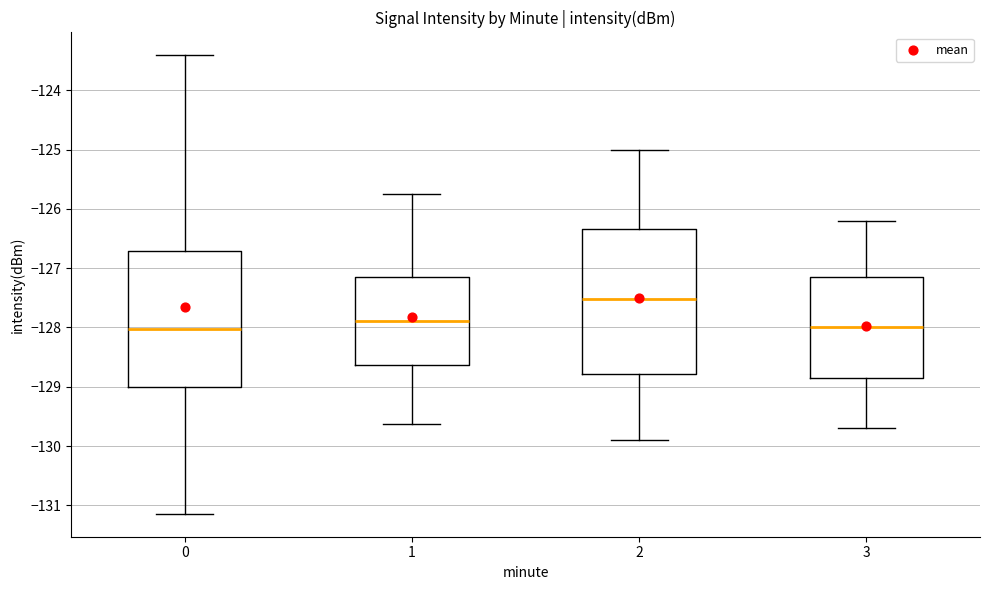

Where is the lower edge of the box at x = 0 on the y-axis? The values are not printed on the chart, so give them approximately, as read against the axis.

-129.0